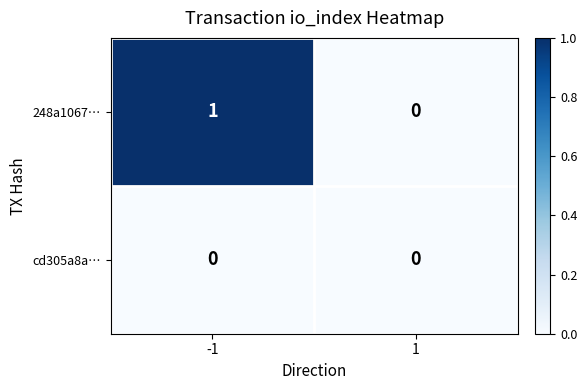

How many data points does each series have?

2